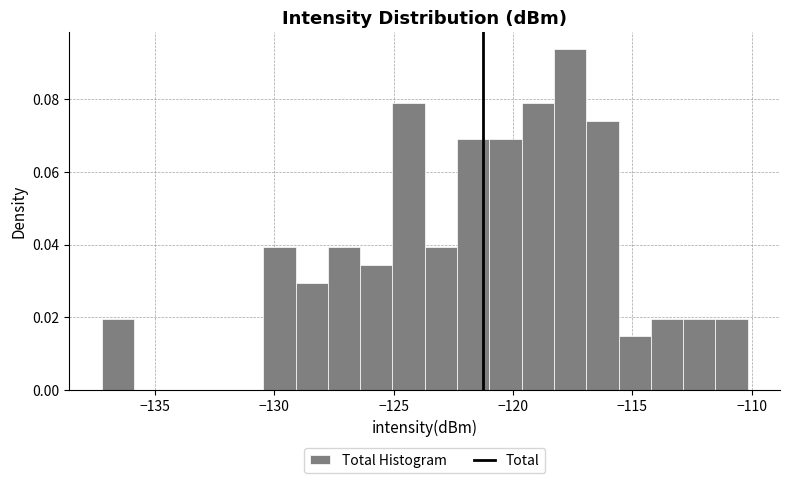

Read against the x-axis, roughly where is the centre of the tallest bar?

-117.5